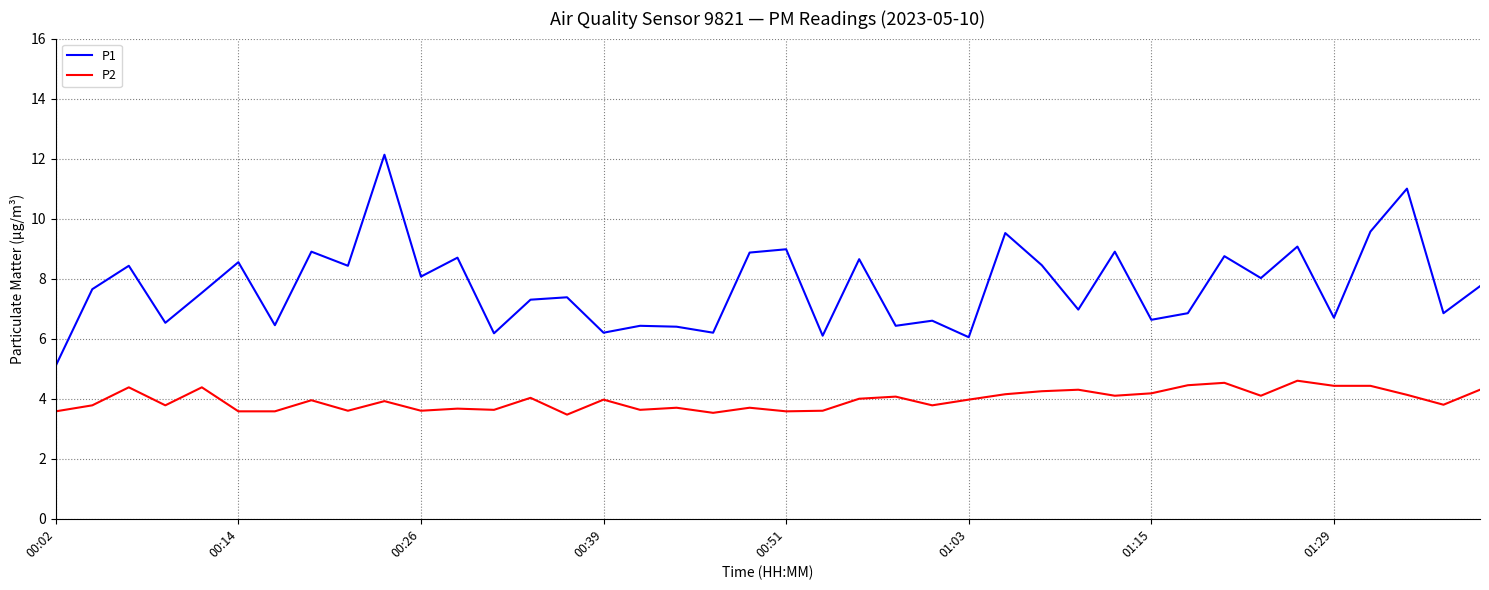

What is the difference between the maximum and minimum values in the P1 series?

7.0